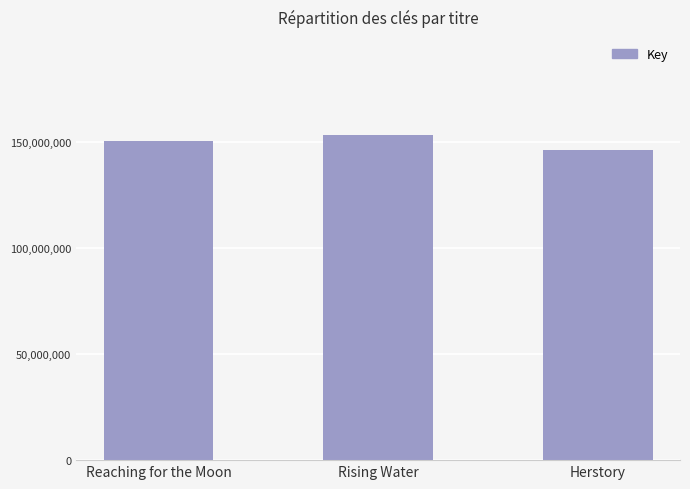

Rank the categories by value from lowest to highest.

Herstory, Reaching for the Moon, Rising Water